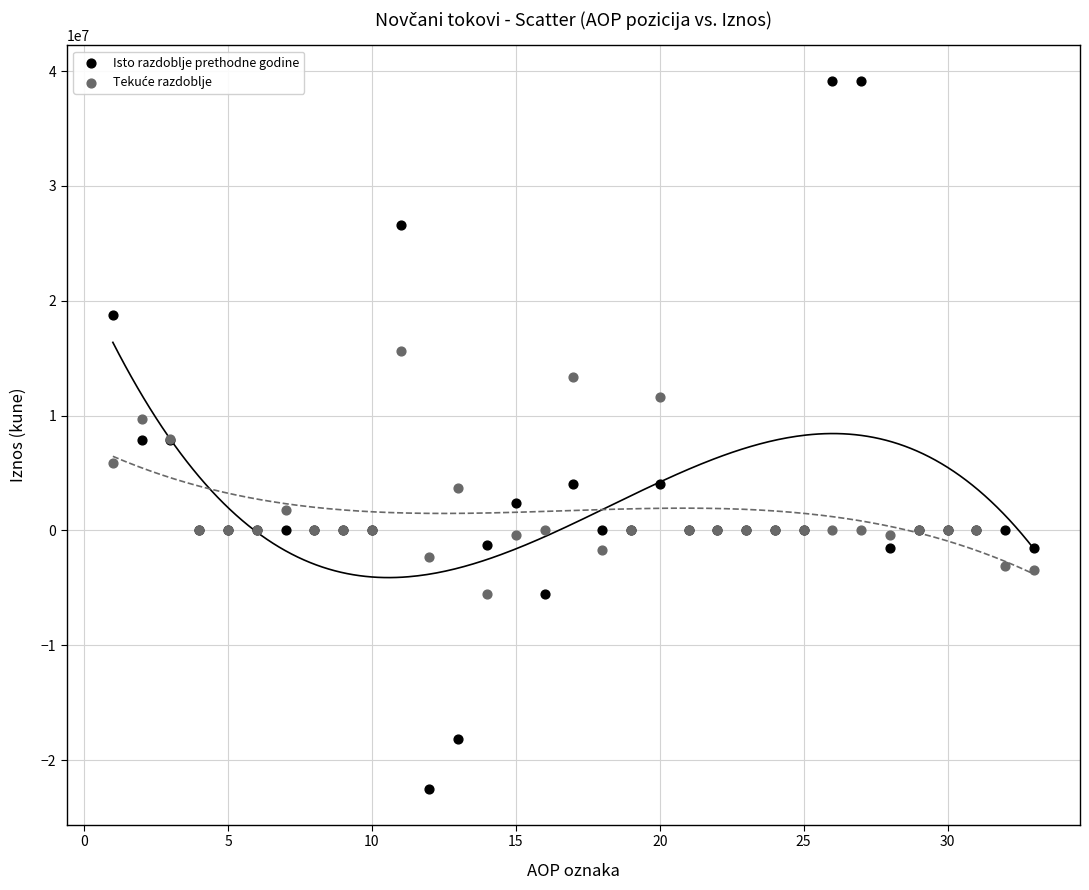

Which series contains the lowest Y value?

Isto razdoblje prethodne godine